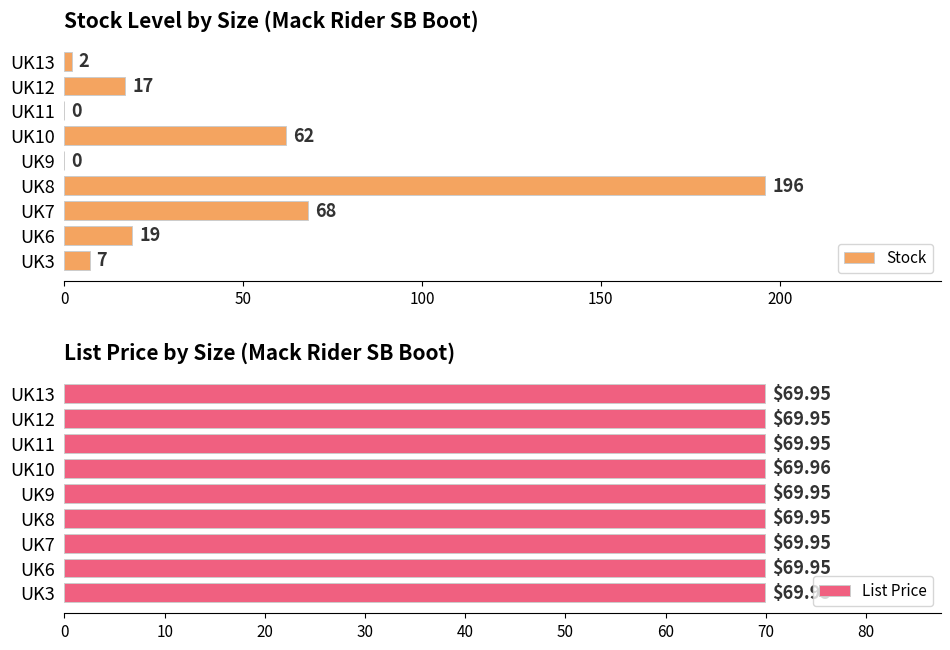

What is the sum of all Stock values?

371